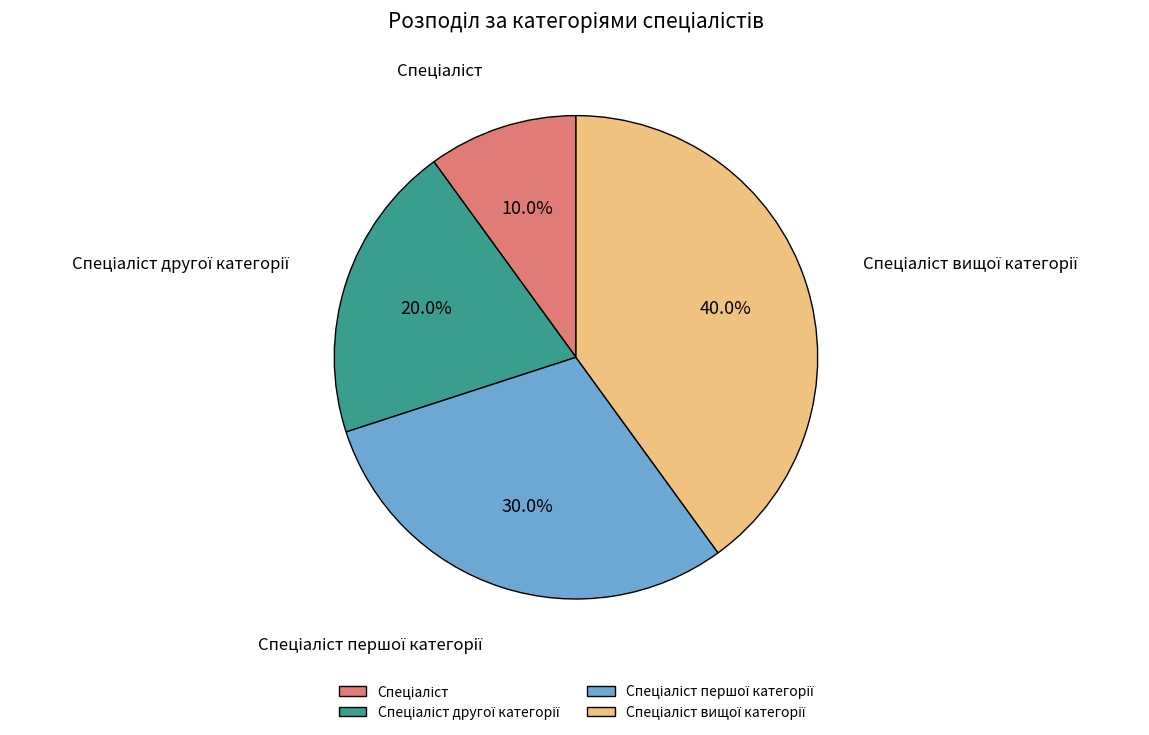

Is there any slice that represents more than half of the pie?

No